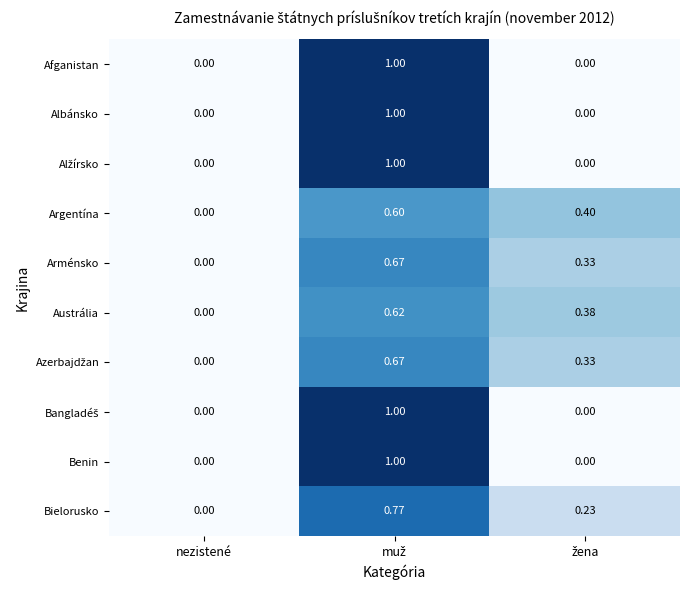

At which label is Arménsko closest to 0?

nezistené